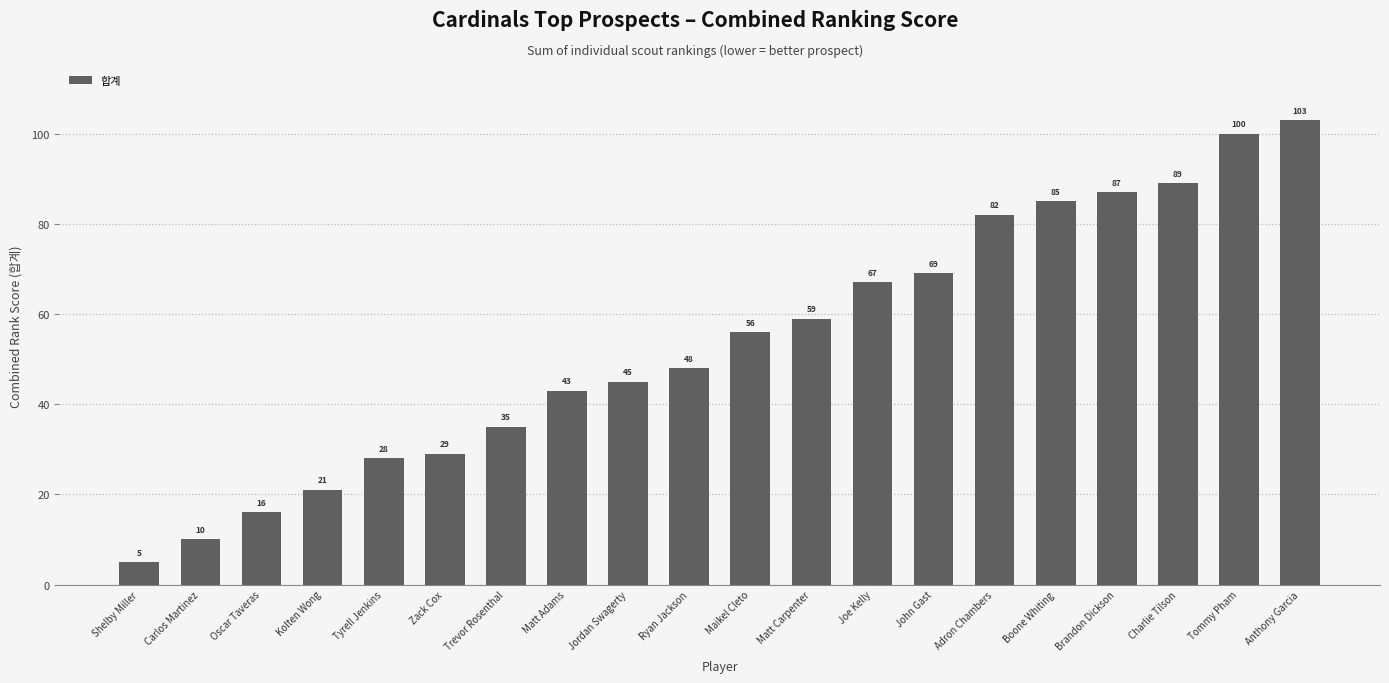

Approximately how many times larger is the value at Charlie Tilson compared to Trevor Rosenthal?

2.5